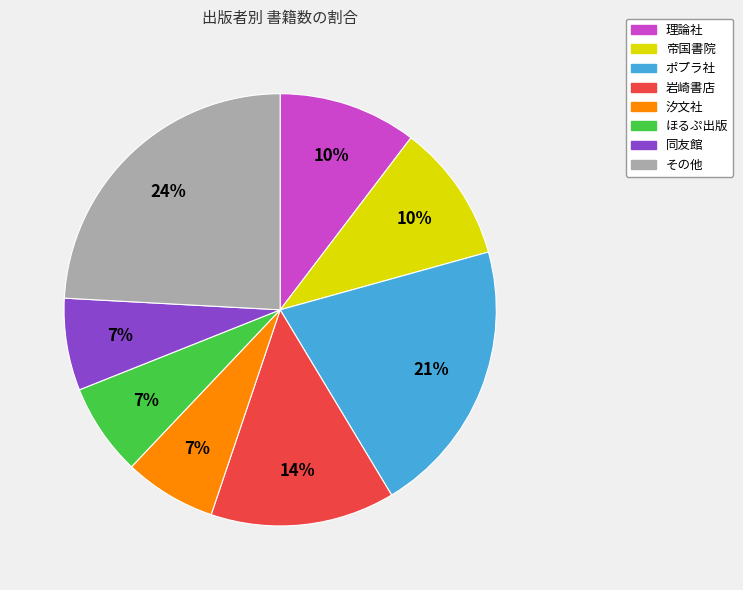

Does any single category account for the majority?

No